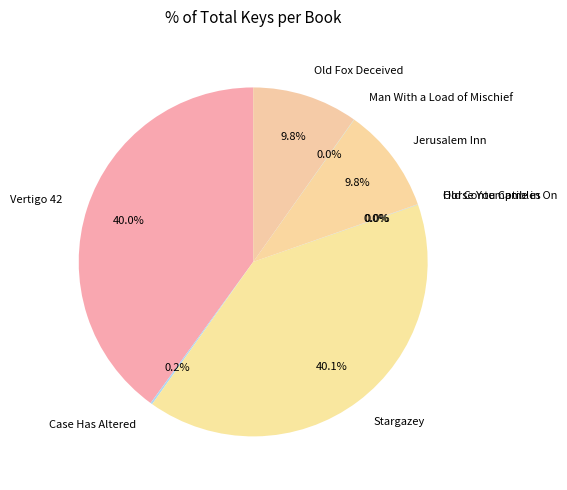

Combined, what portion of the pie is Jerusalem Inn and Stargazey?

49.9%